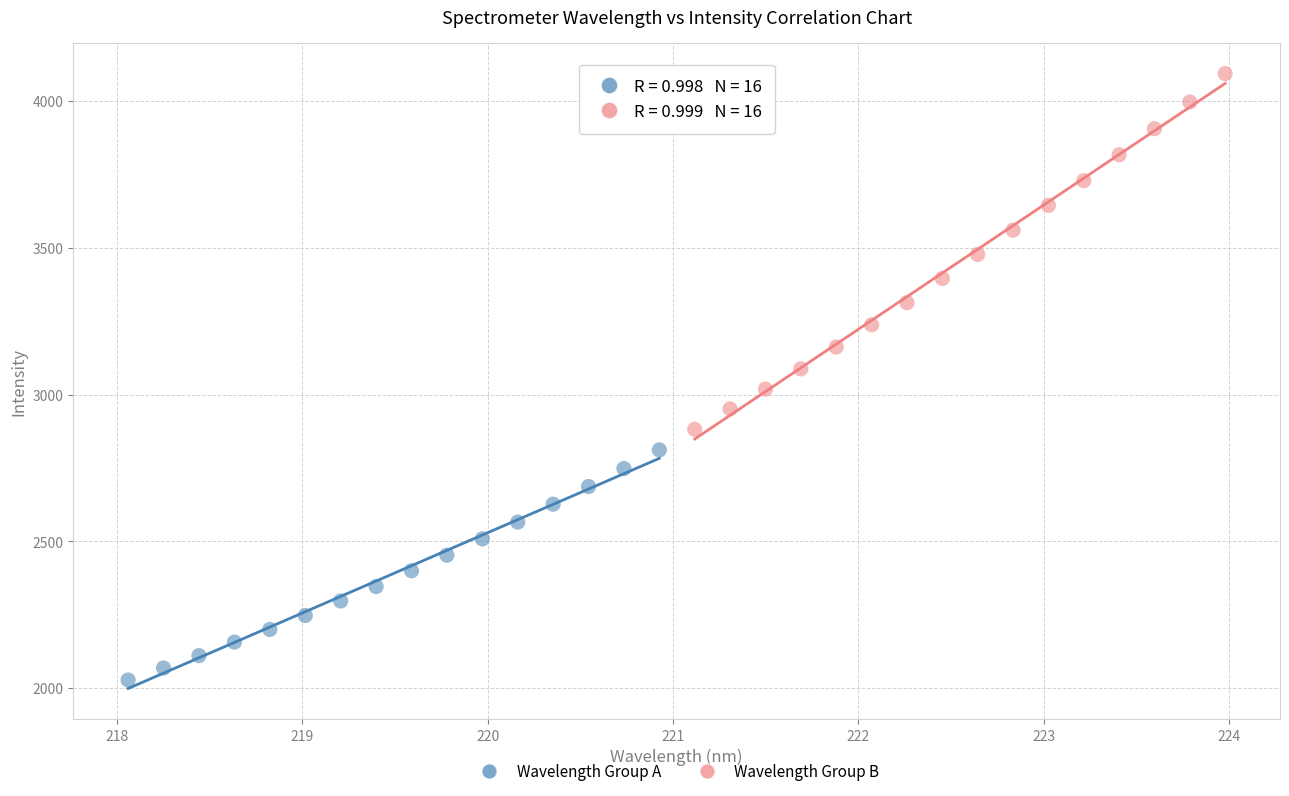

Which series contains the lowest Y value?

Wavelength Group A